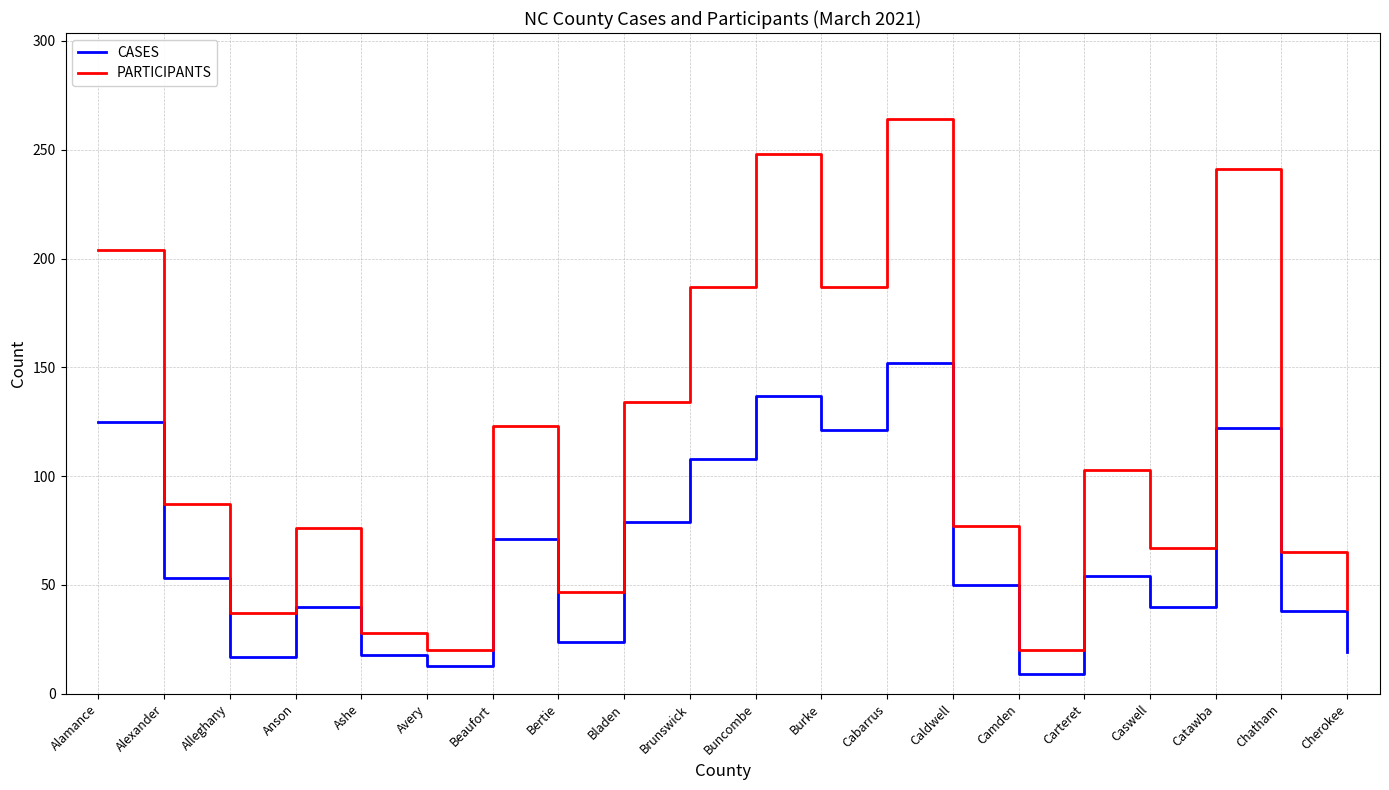

What is the approximate value of PARTICIPANTS at Alleghany, to the nearest 10?

40